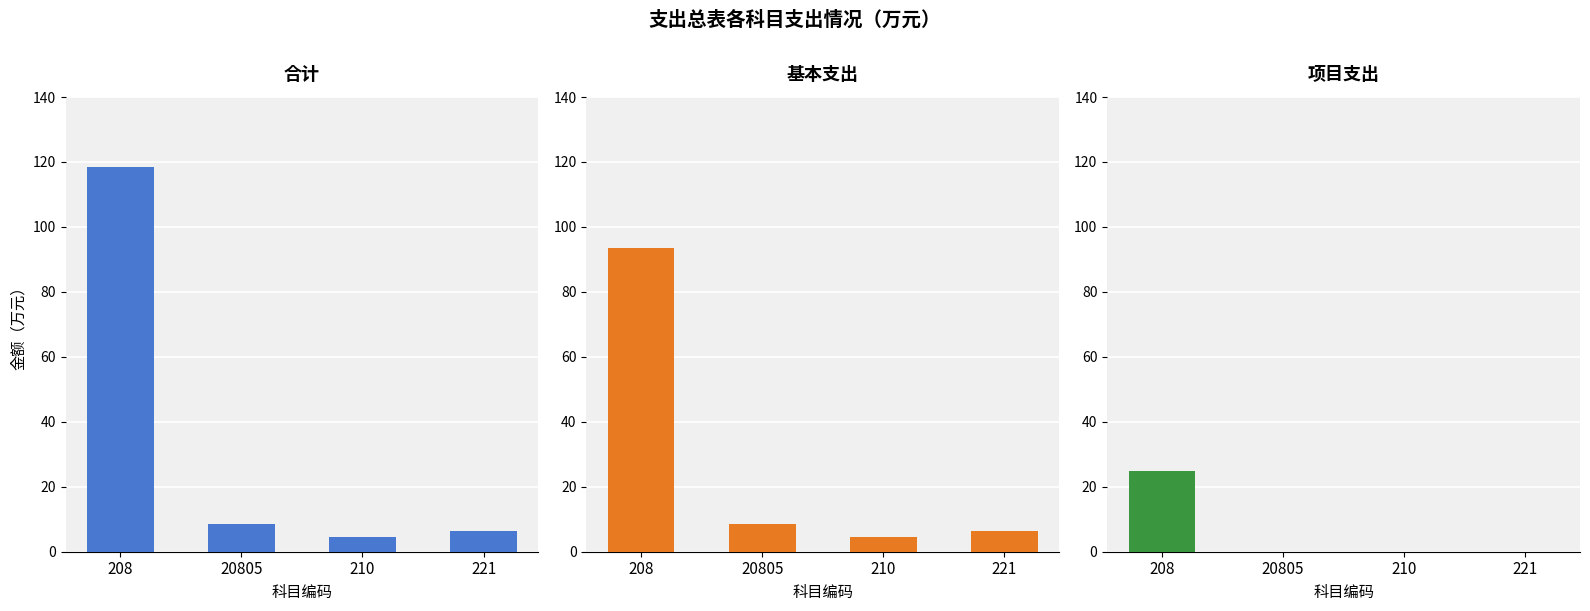

Is it true that 项目支出 equals 0.0 at 20805?

True